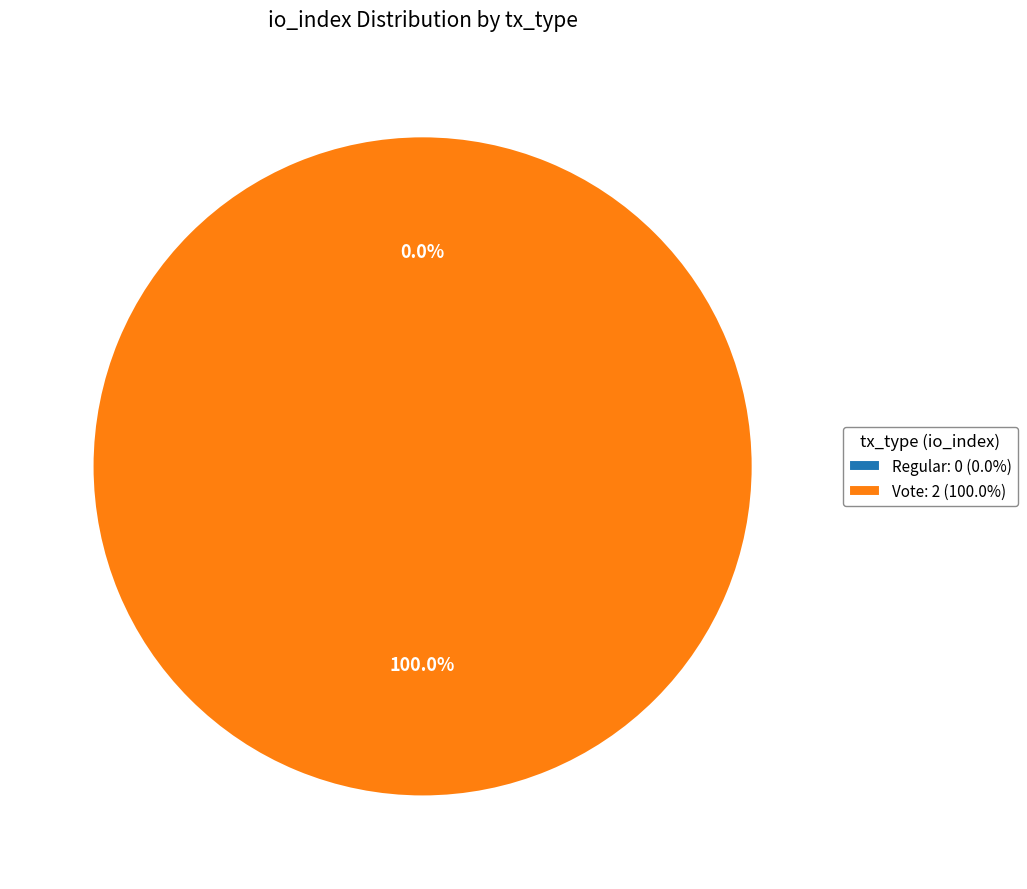

What percentage is the Vote (io_index=2) slice, to the nearest percent?

100%